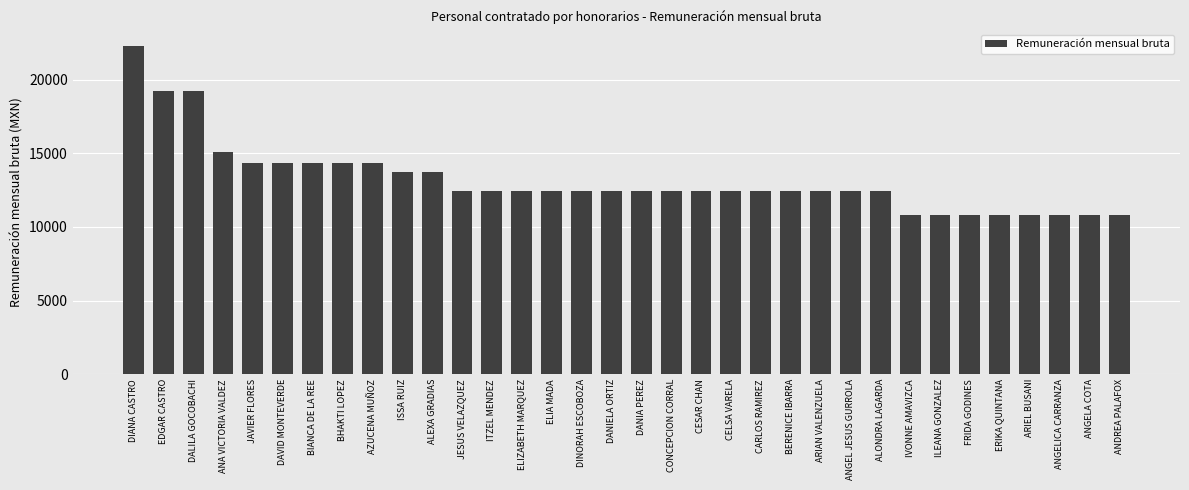

What is the change in value from AZUCENA MUÑOZ to ALONDRA LAGARDA?

-1897.7